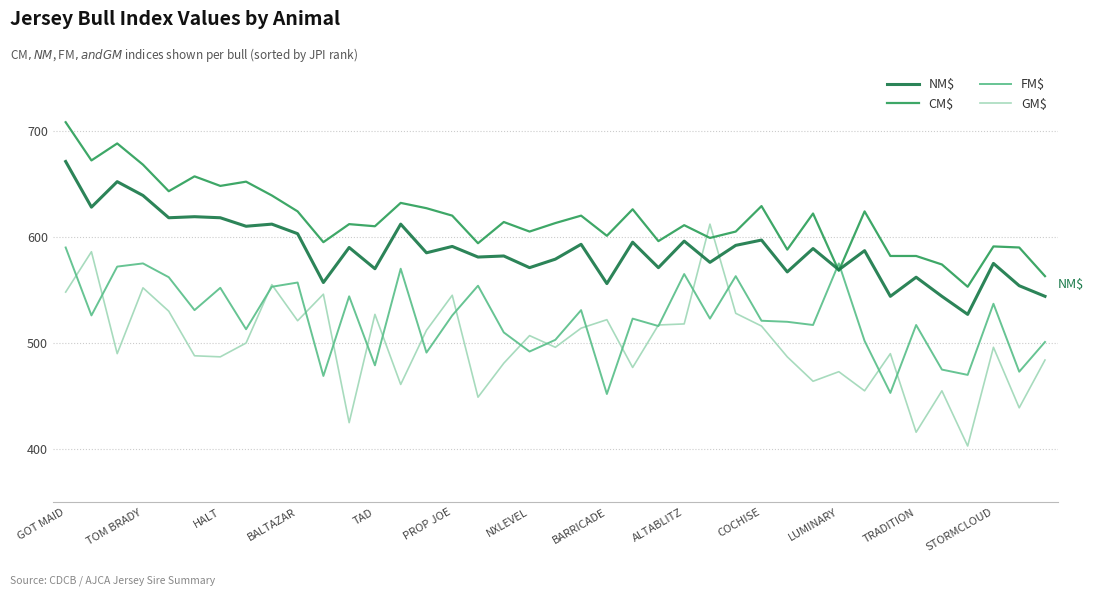

Is this an area chart (filled region under the line)?

No